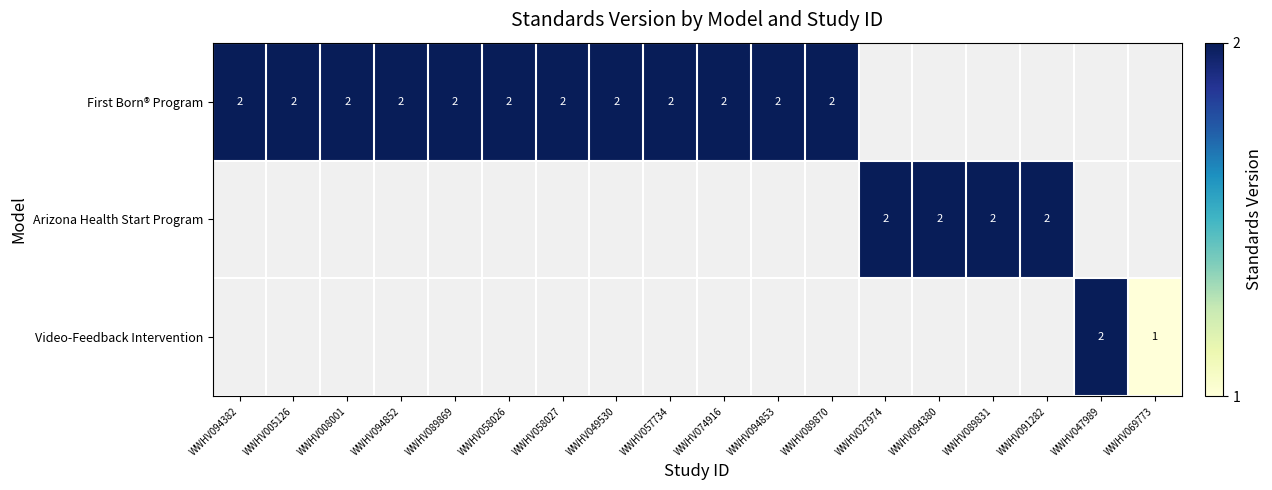

Is it true that First Born® Program equals 3 at WWHV089870?

False